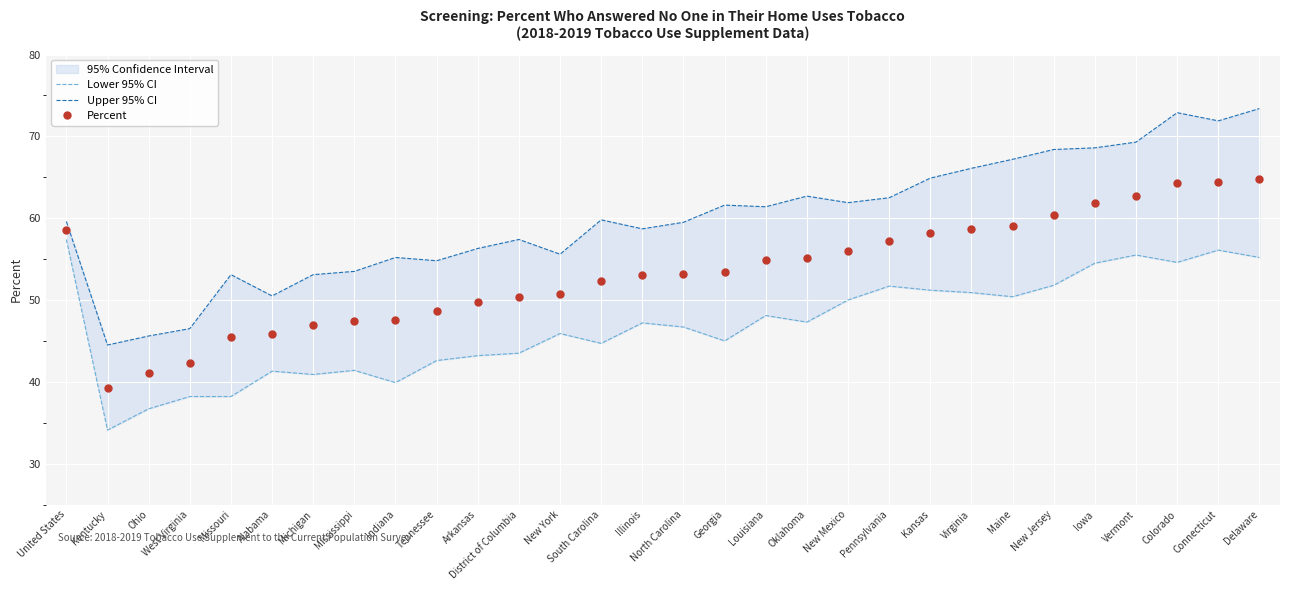

True or false: Lower 95% CI has more than 2 interior local peaks.

True